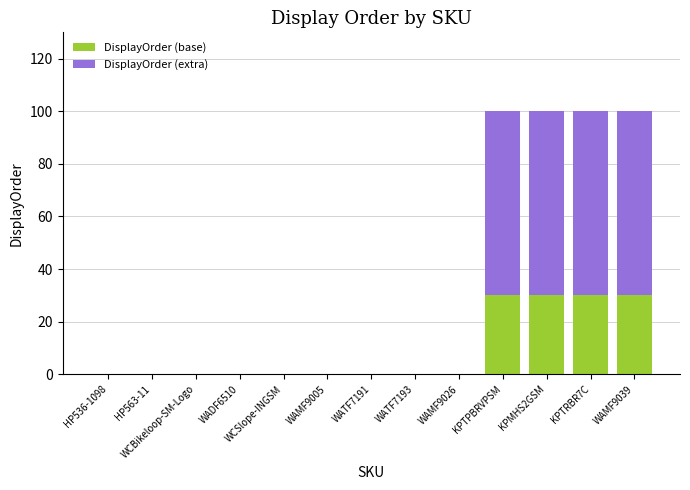

The value of DisplayOrder (base) at WATF7193 is 19. True or false?

False